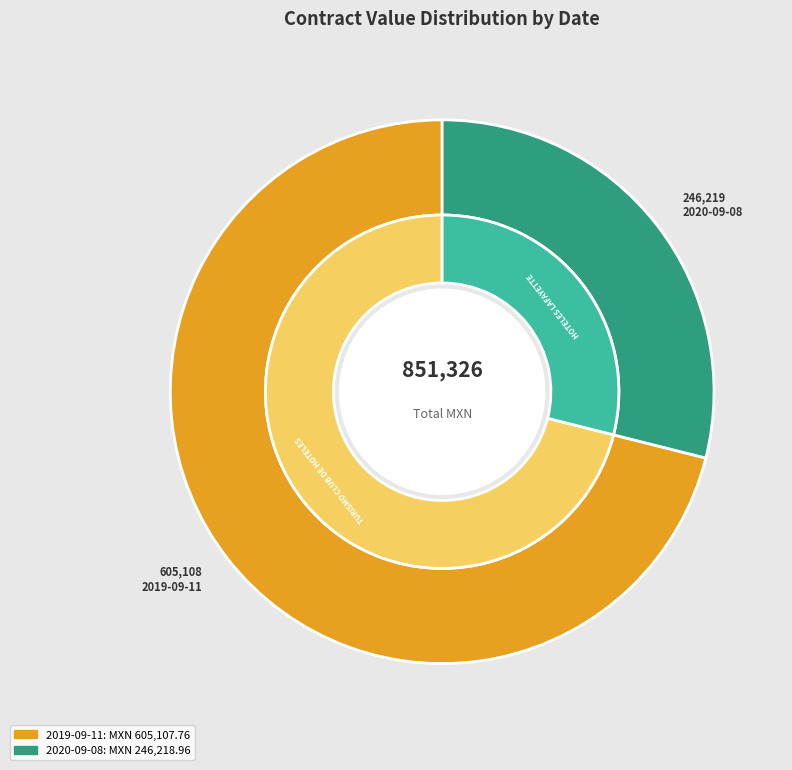

How much of the chart is everything except 2020-09-08?

71.1%